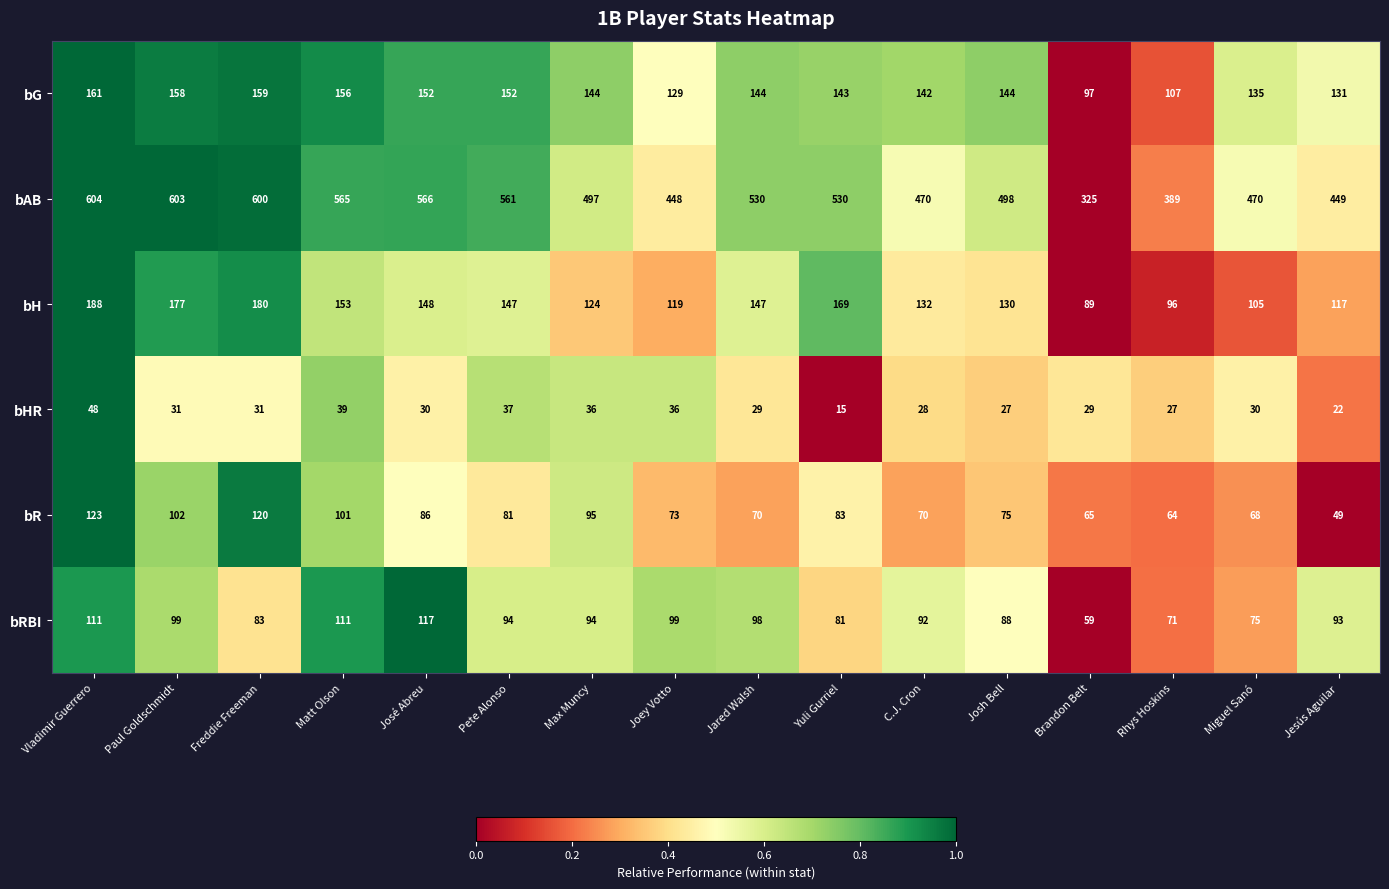

The value of bAB at Pete Alonso is 228. True or false?

False